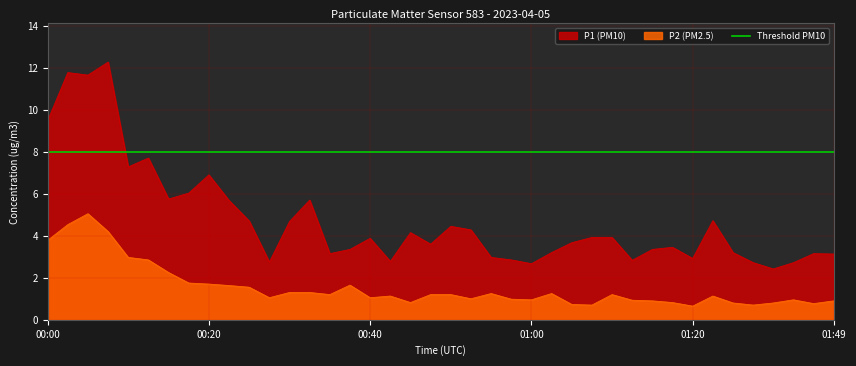

True or false: P1 (PM10) and P2 (PM2.5) intersect in this chart.

False